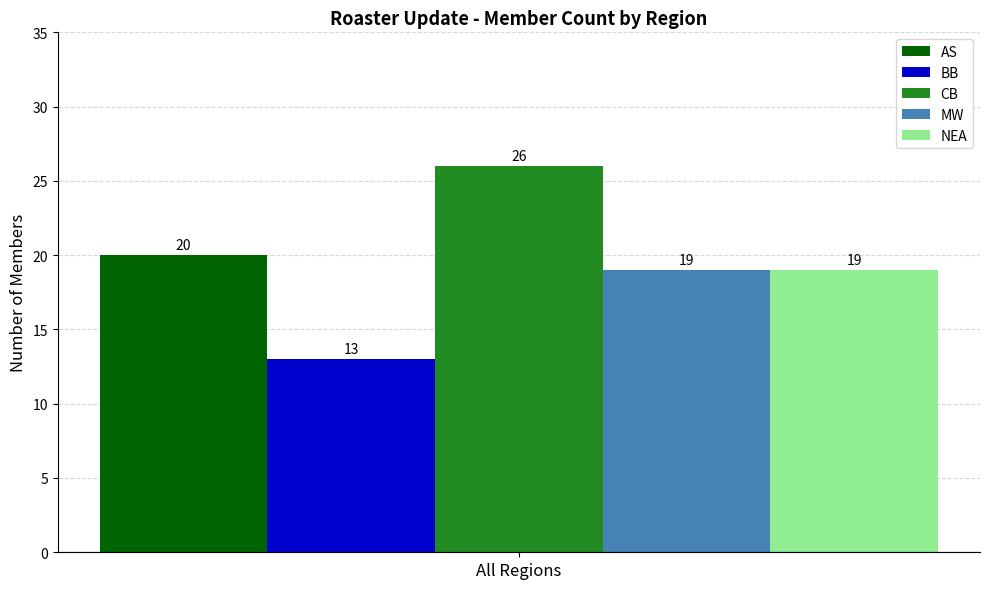

What is the greatest value displayed?

26